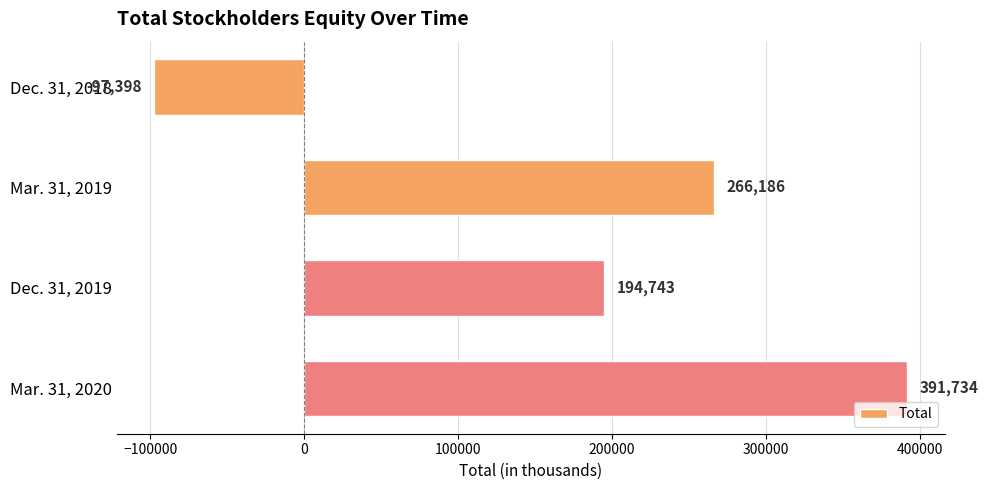

How many values are below 266186?

2